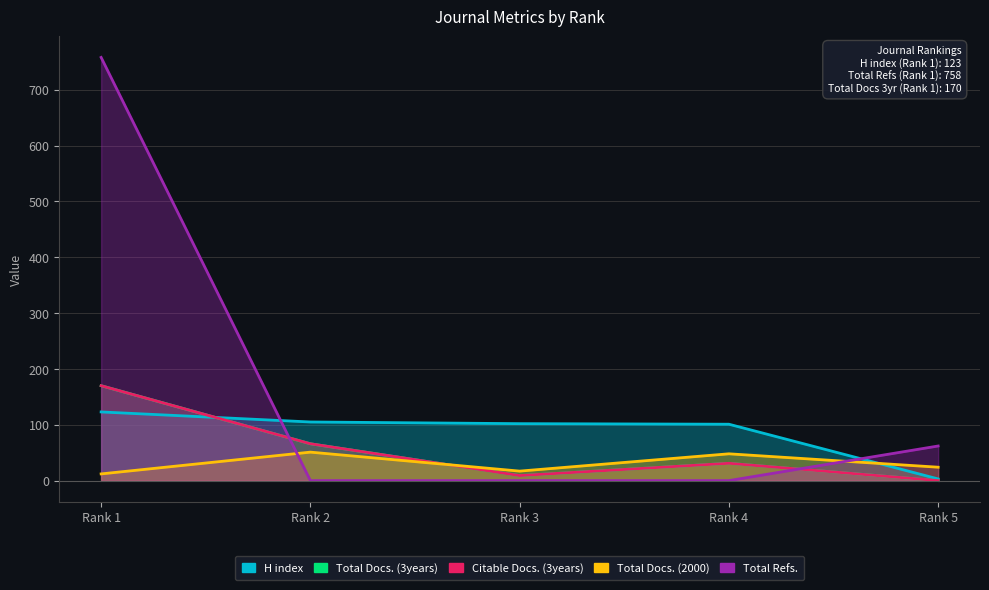

In Total Docs. (3years), how many points are lower than both neighbors (excluding endpoints)?

1